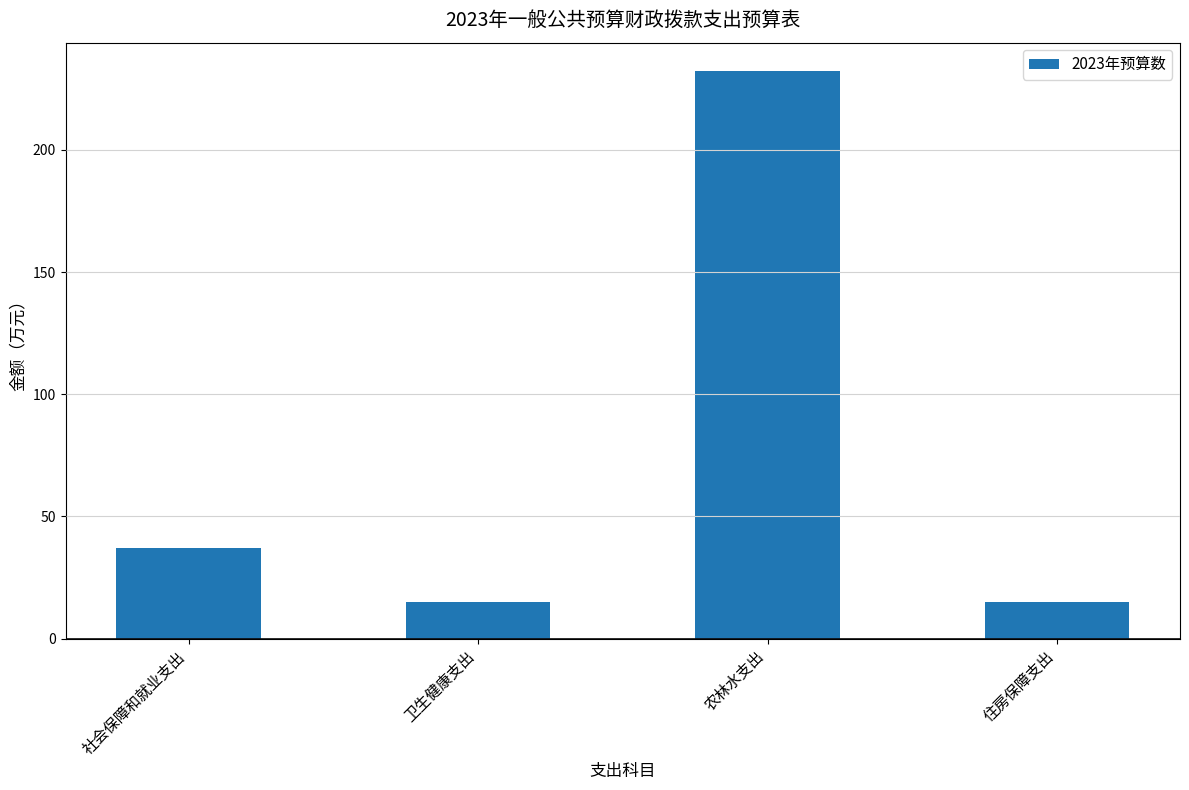

What is the difference between the values at 住房保障支出 and 社会保障和就业支出?

22.4